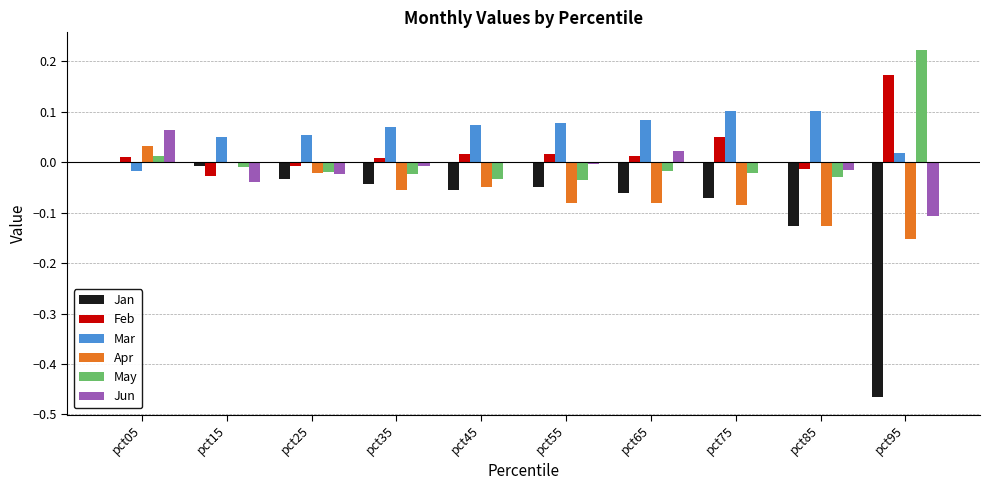

Is it true that Feb equals 0.0 at pct05?

True